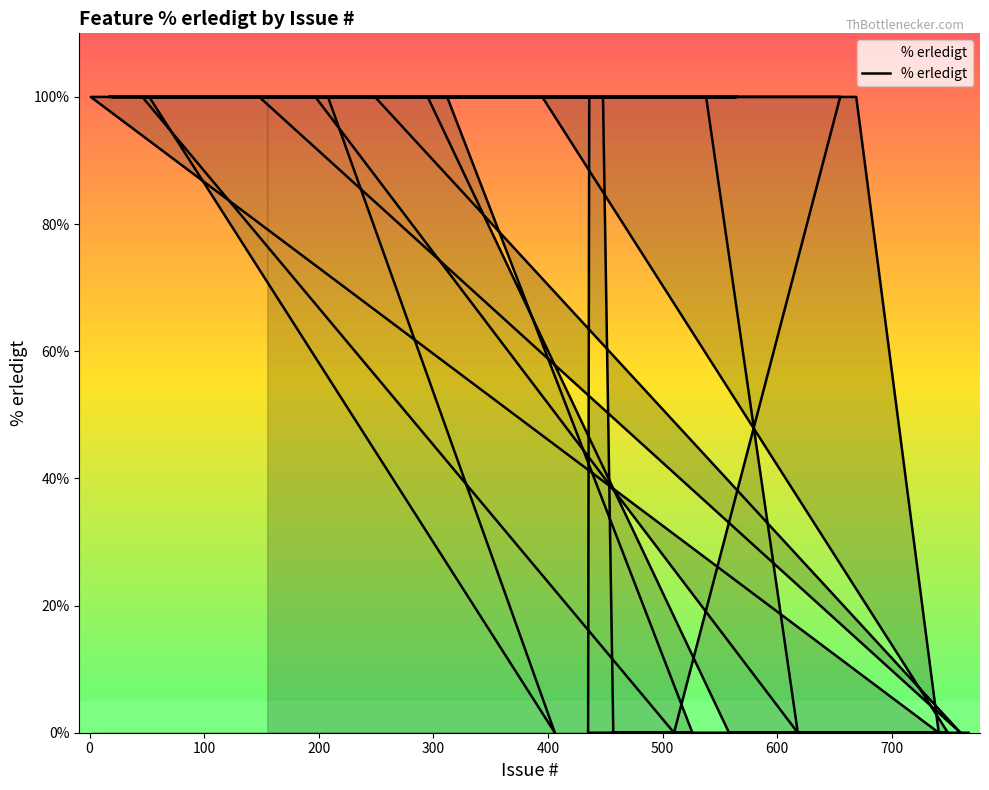

What is the average value?

70